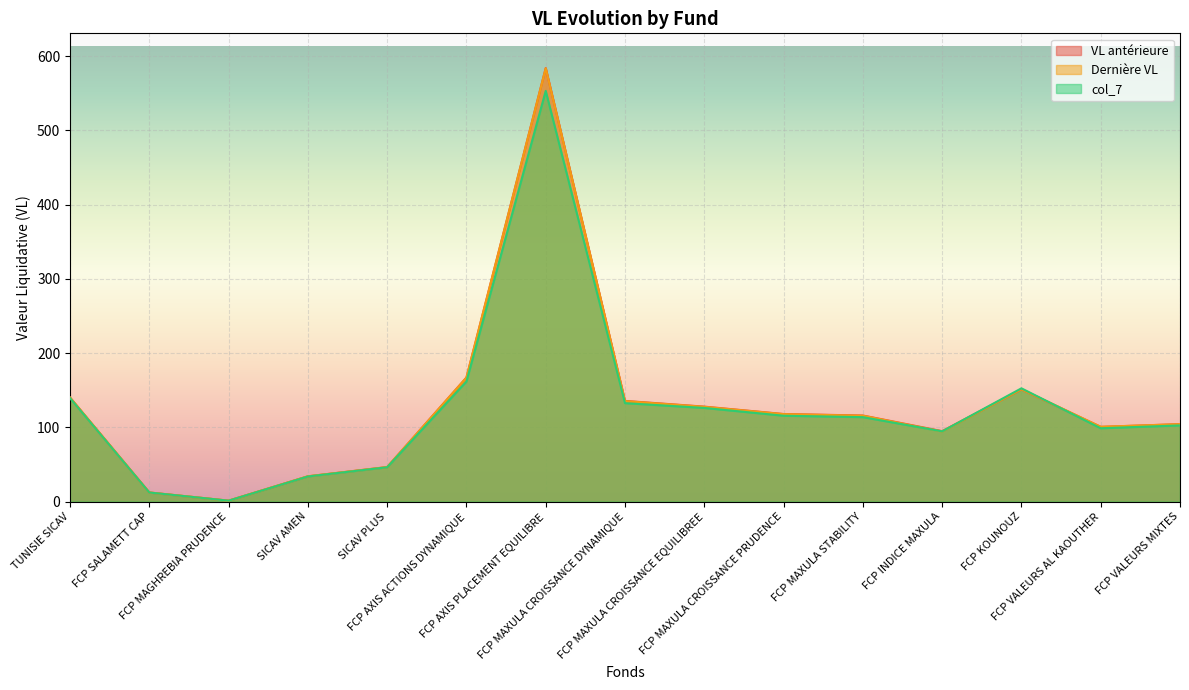

Where do col_7 and Dernière VL first cross each other?

FCP MAXULA STABILITY and FCP INDICE MAXULA